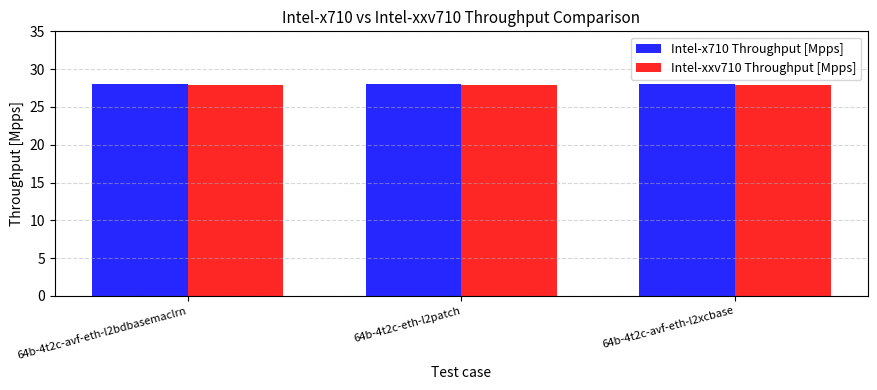

What is the sum of the Intel-x710 Throughput [Mpps] values at 64b-4t2c-avf-eth-l2bdbasemaclrn and 64b-4t2c-eth-l2patch?

56.1